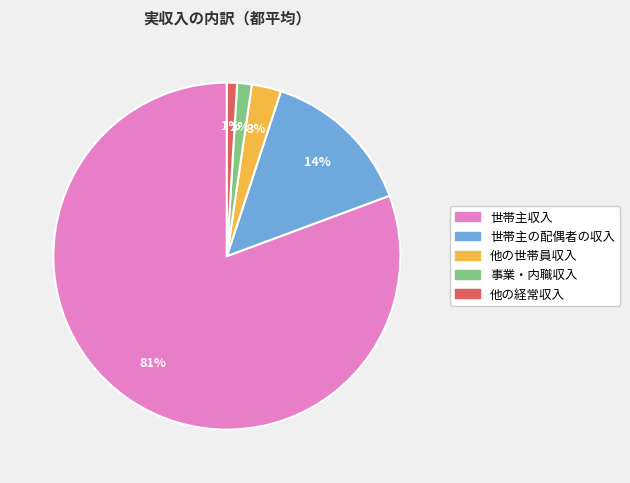

Is it true that 事業・内職収入 is 1% of the pie?

True